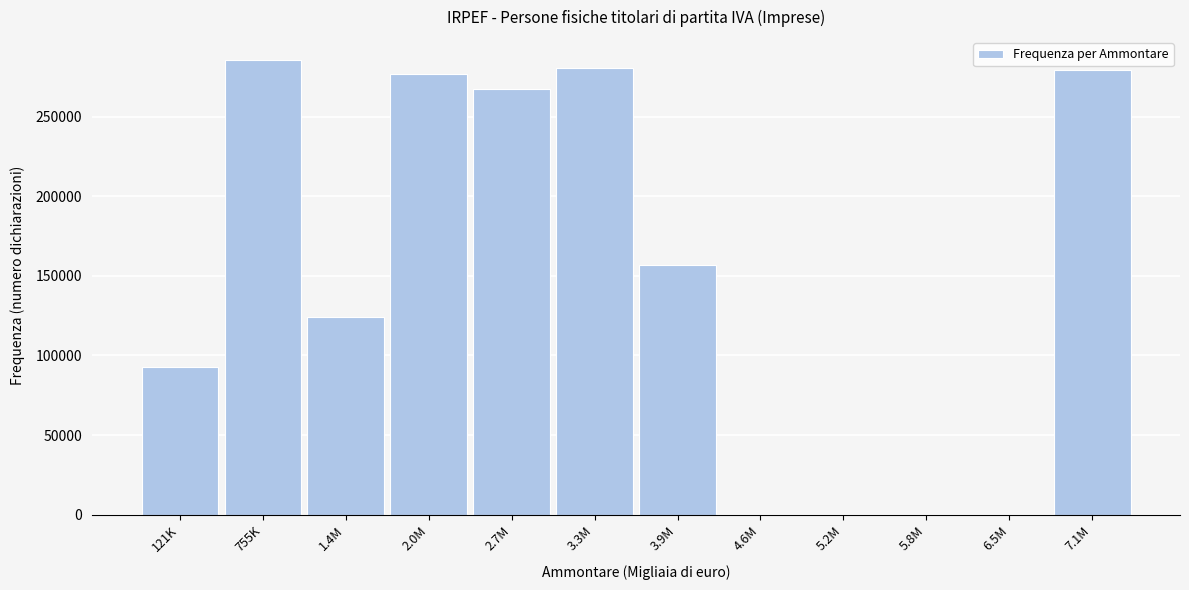

What is the sum of all values?

1762729